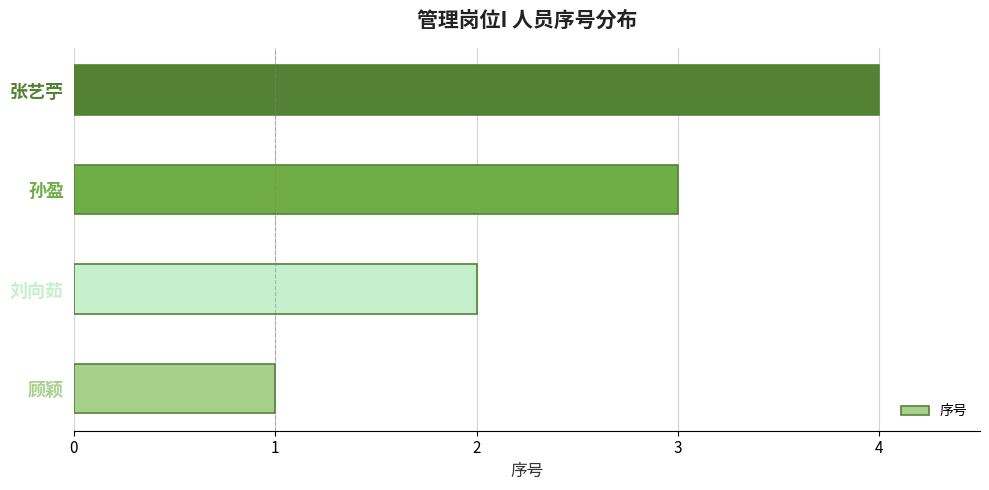

The value at 孙盈 is 2. True or false?

False